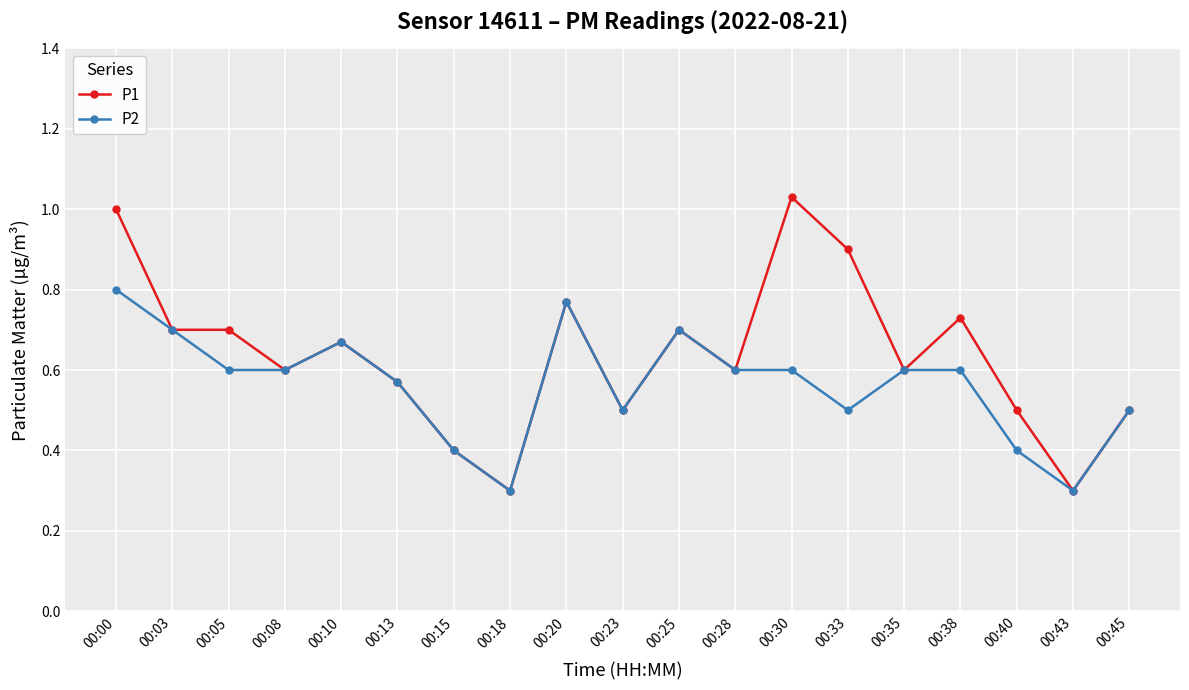

Which series has the largest range (max minus min)?

P1